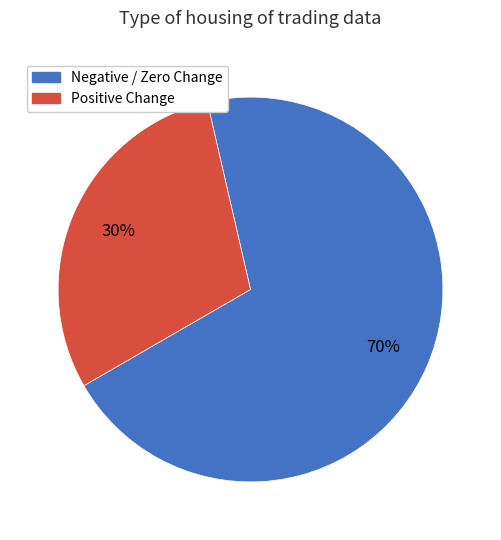

Is there a majority slice in this chart?

Yes